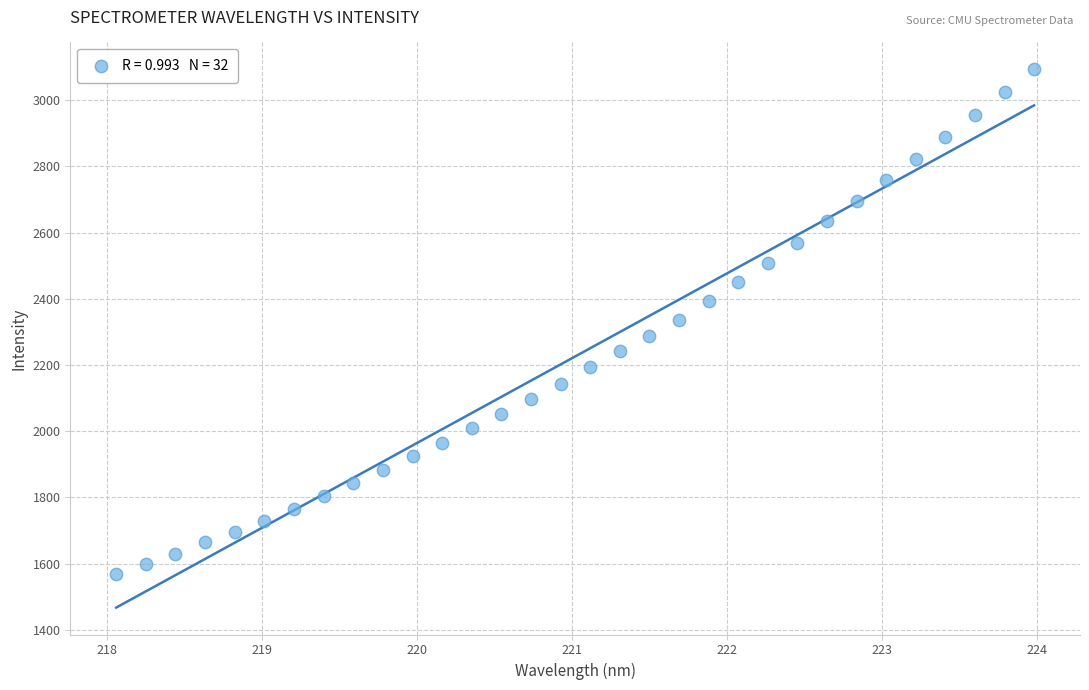

What is the range of X values (max minus min)?

5.9